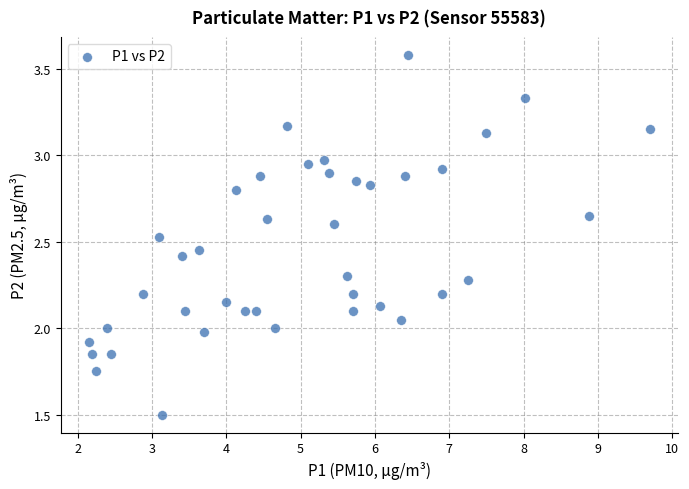

What is the range of X values (max minus min)?

7.5